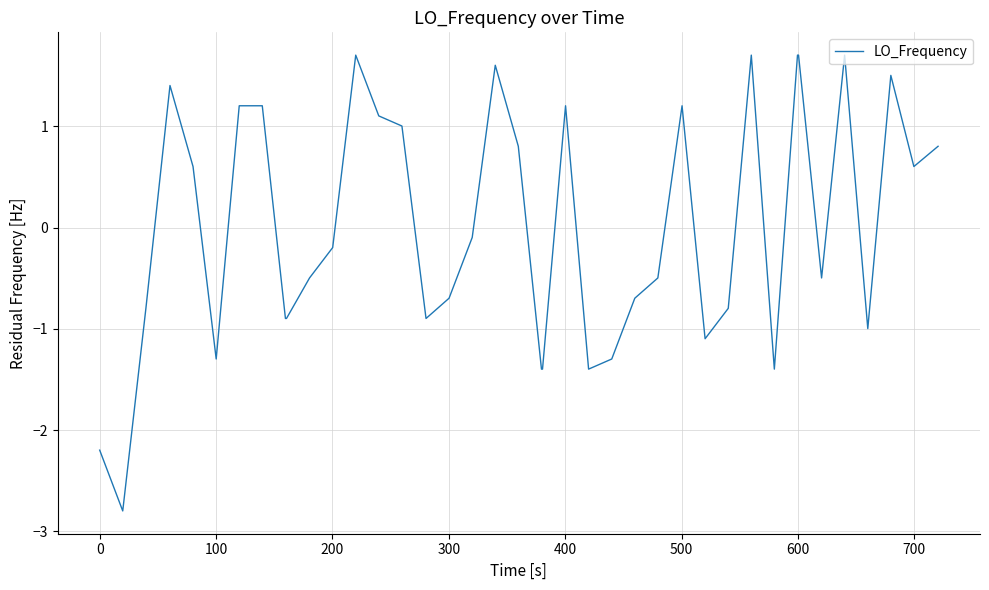

What is the greatest value displayed?

1.7